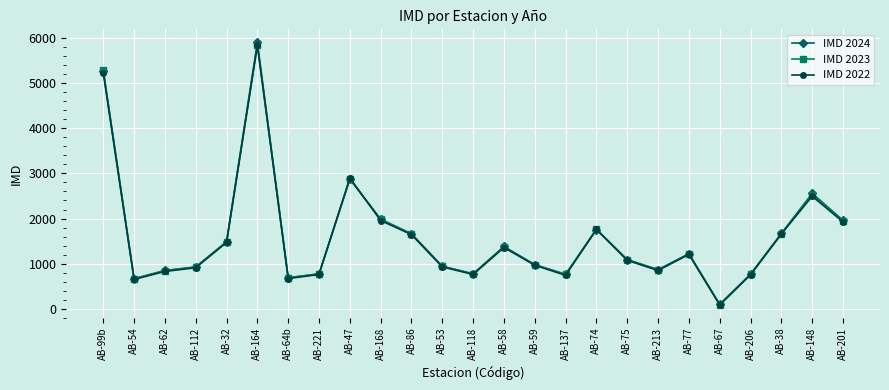

What is the lowest value of the IMD 2024 series?

102